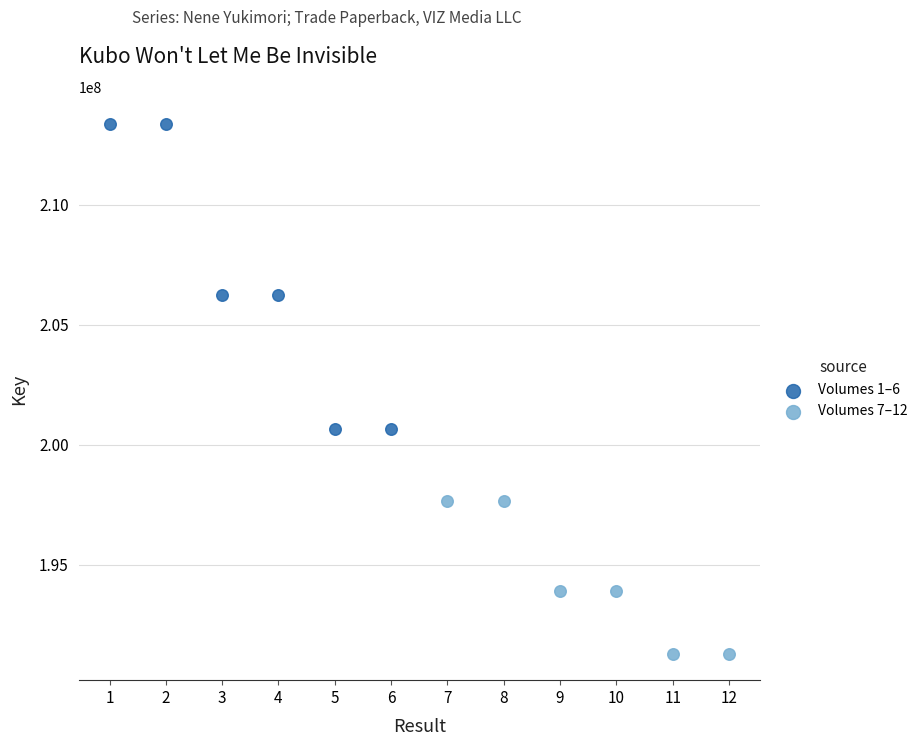

Which series contains the highest Y value?

Volumes 1–6